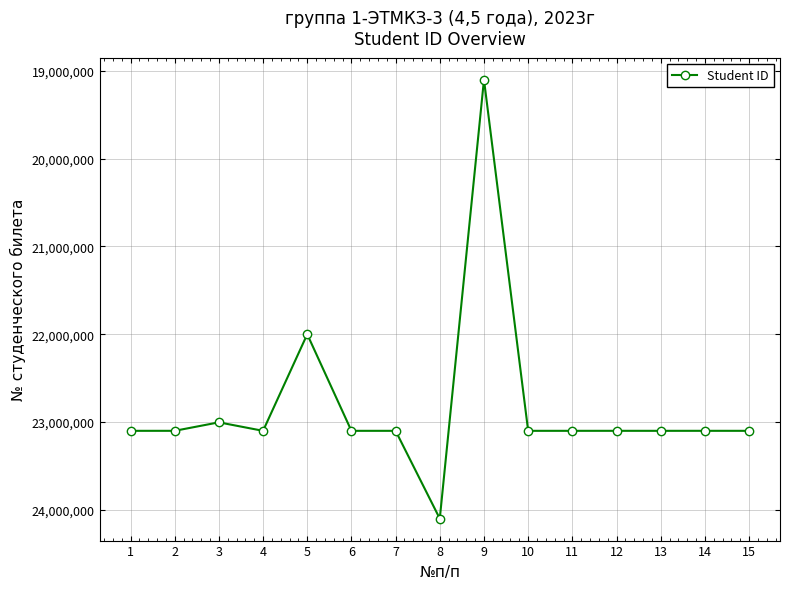

What is the difference between the maximum and minimum values?

4999093